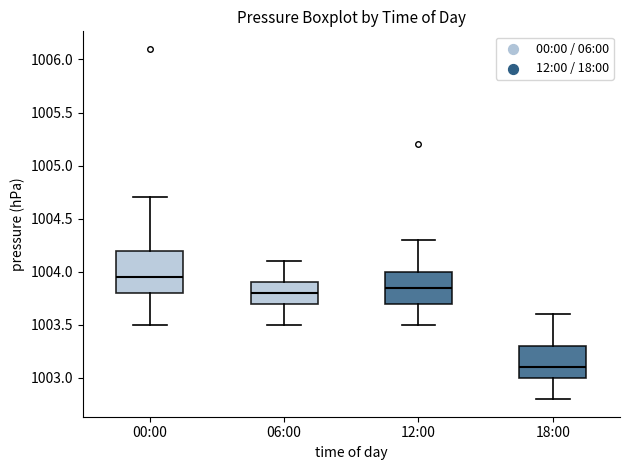

Which box has the lowest median line?

18:00